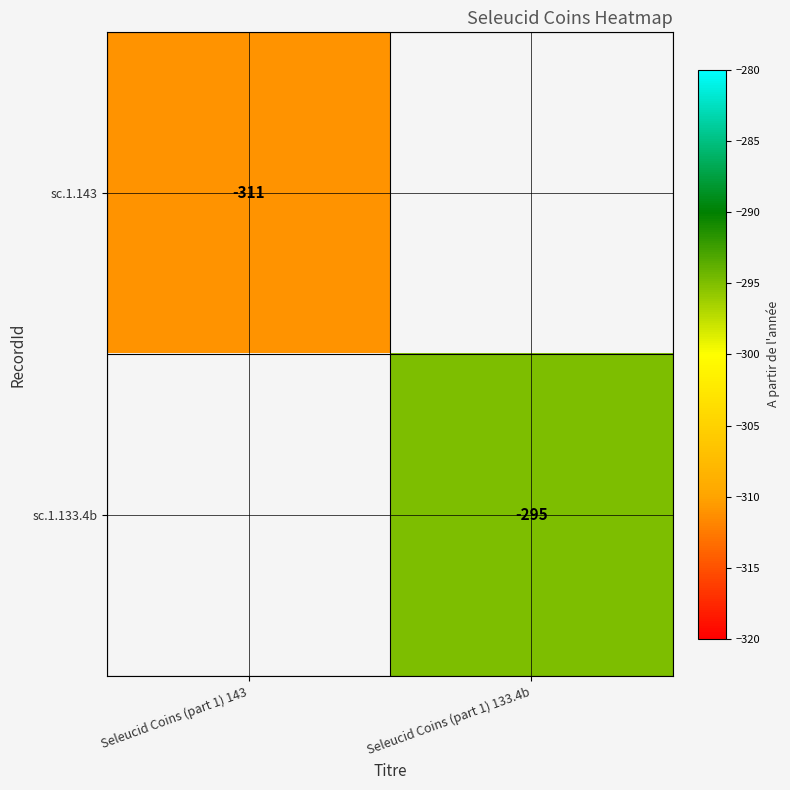

The sc.1.143 series shows -557 at Seleucid Coins (part 1) 143. True or false?

False